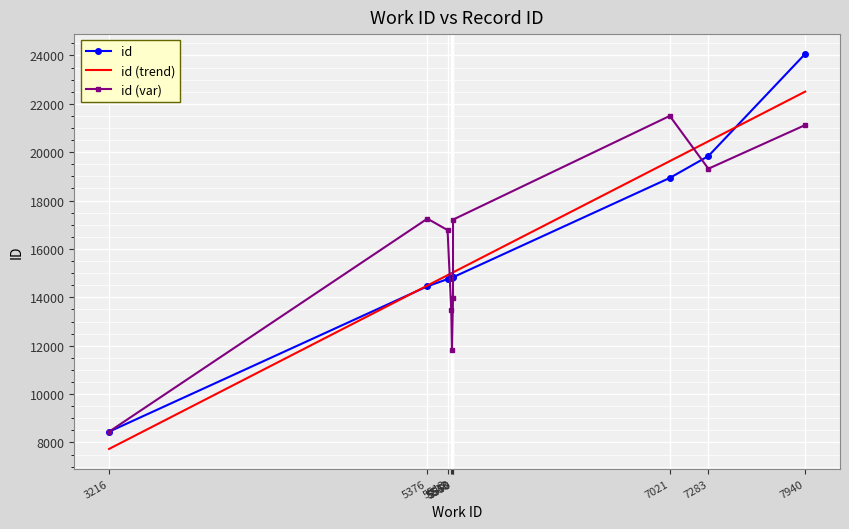

What is the difference between the maximum and minimum values?

15618